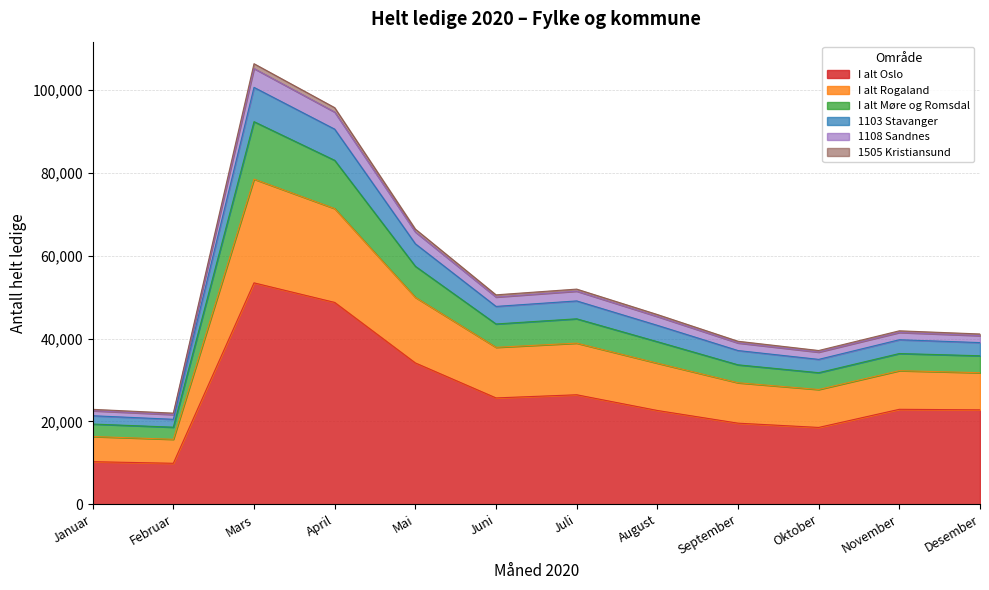

Where is the first local maximum for 1103 Stavanger?

Mars